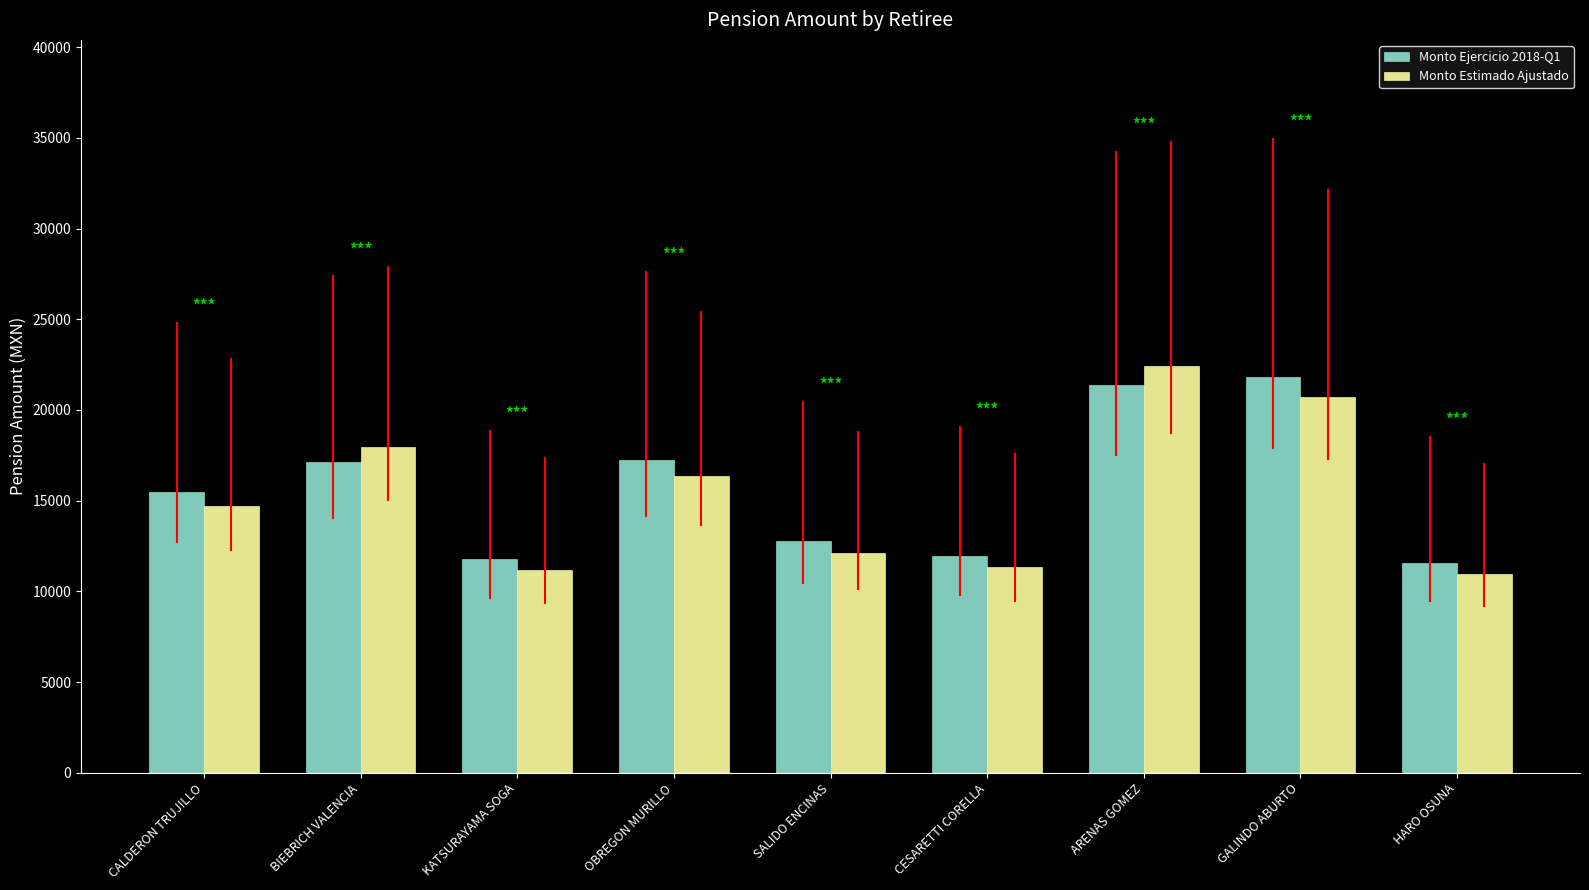

List the series in order of their overall mean, lowest first.

Monto Estimado Ajustado, Monto Ejercicio 2018-Q1